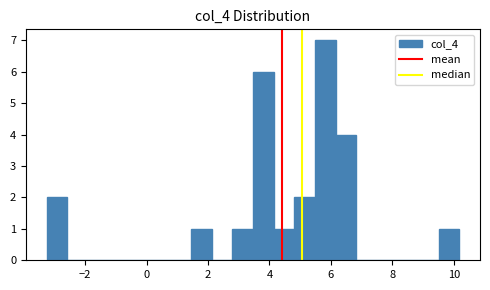

Read against the x-axis, roughly where is the centre of the tallest bar?

5.8